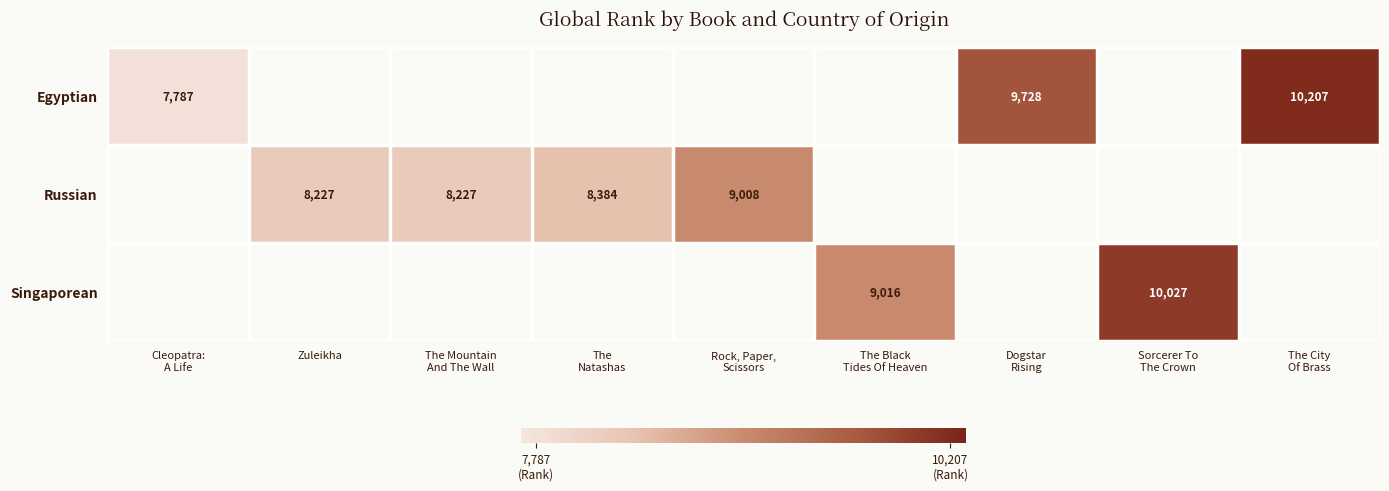

How many data points in Russian are less than 9008?

3